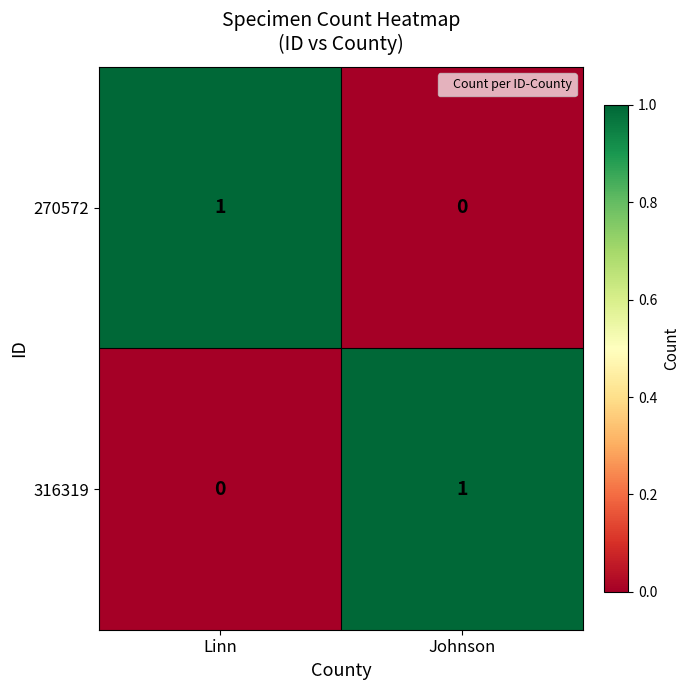

Count the number of categories in the chart.

2